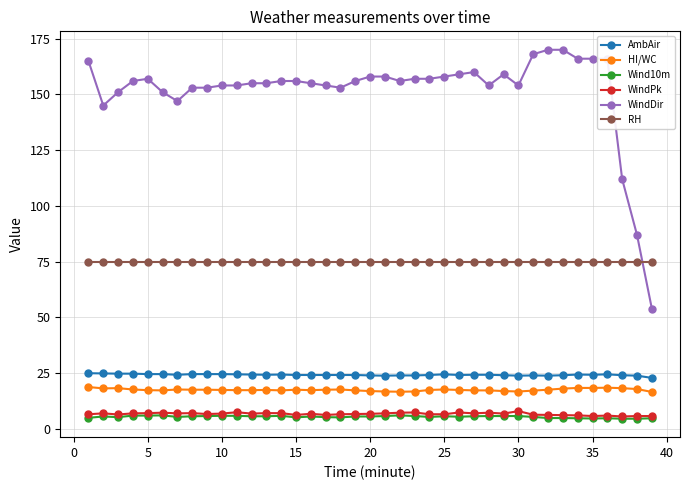

True or false: Wind10m has more than 1 points higher than both neighbors.

True